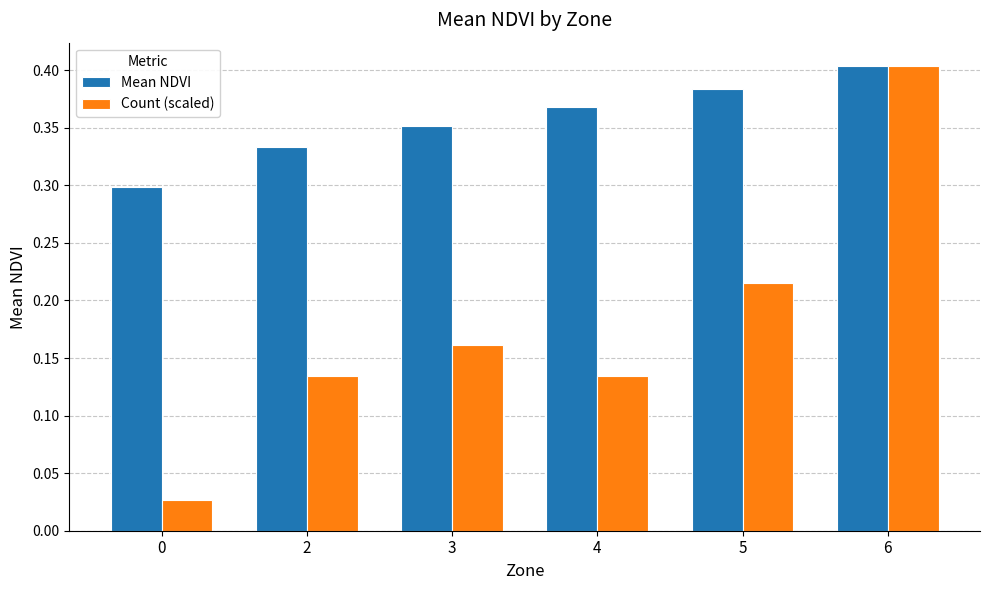

Rank the series by their average value, from highest to lowest.

Mean NDVI, Count (scaled)